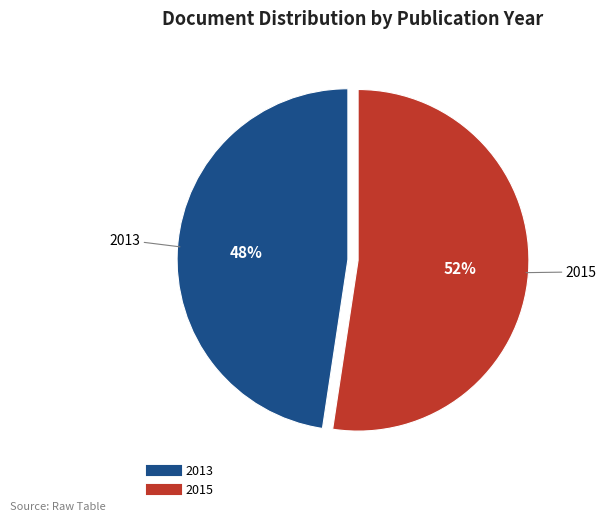

Is there a majority slice in this chart?

Yes